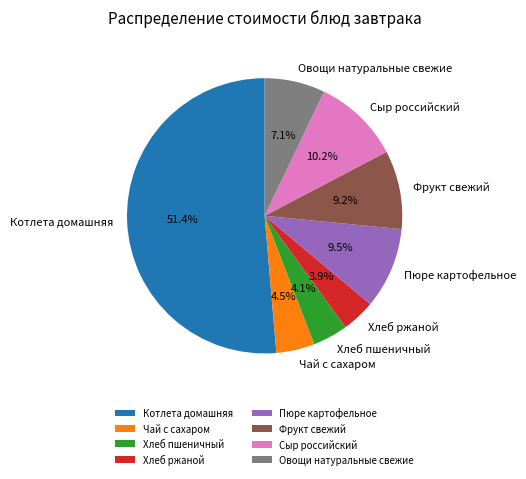

Between Овощи натуральные свежие and Котлета домашняя, which is larger?

Котлета домашняя